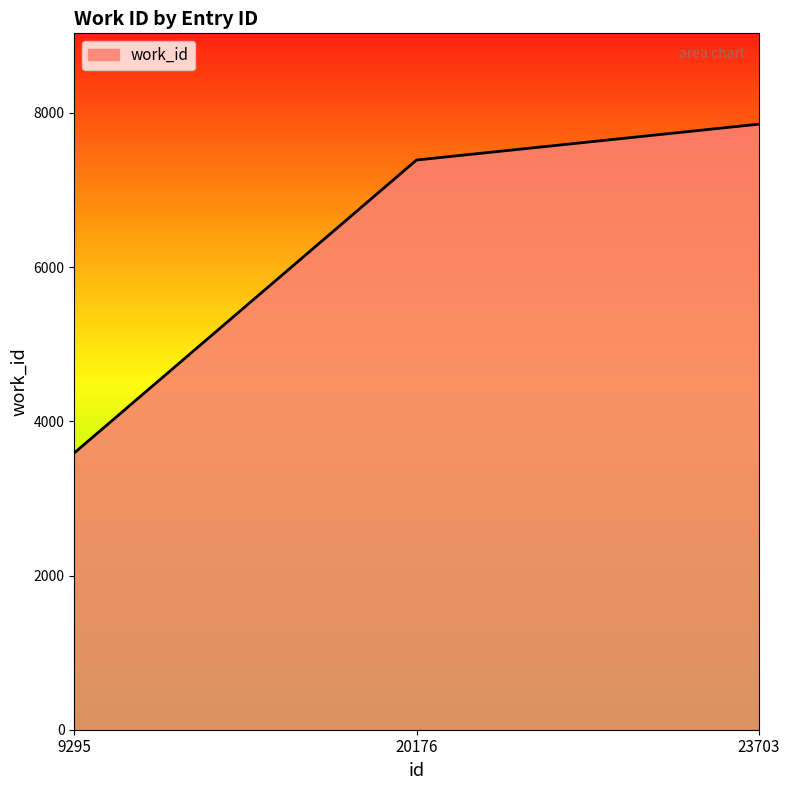

Reading right to left, transcribe all the data shown in this chart.

7855	7390	3590